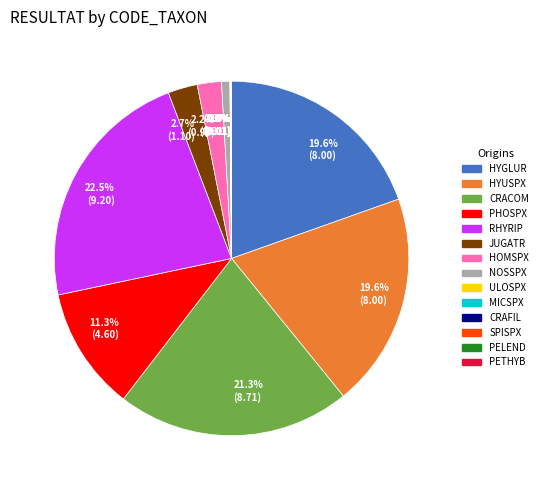

Is there a majority slice in this chart?

No